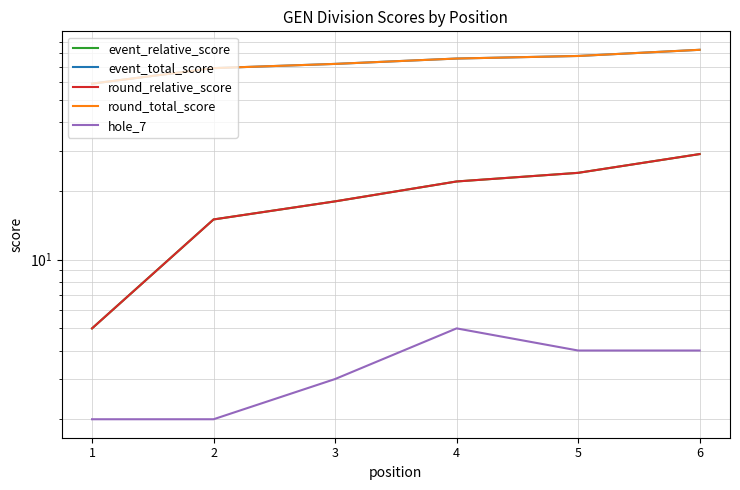

At which label is event_relative_score closest to 17?

3